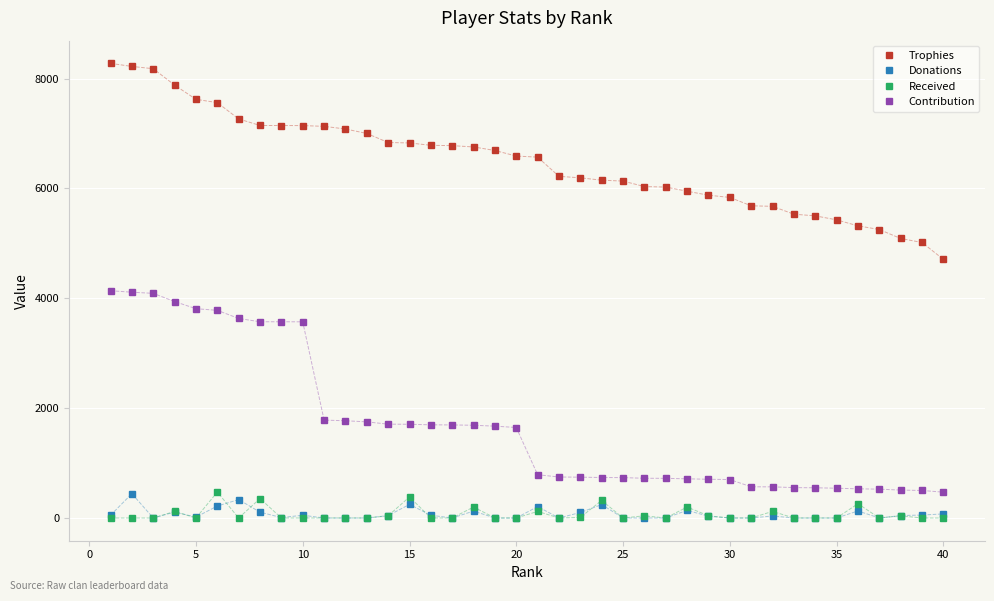

Does the chart display data point markers on the line(s)?

Yes